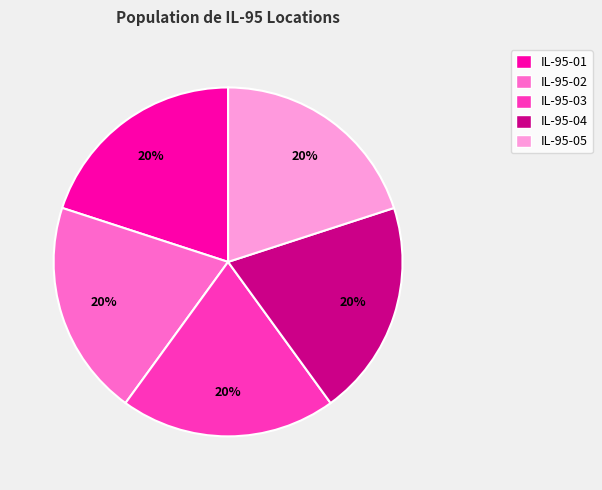

What percentage is the IL-95-01 slice, to the nearest percent?

20%